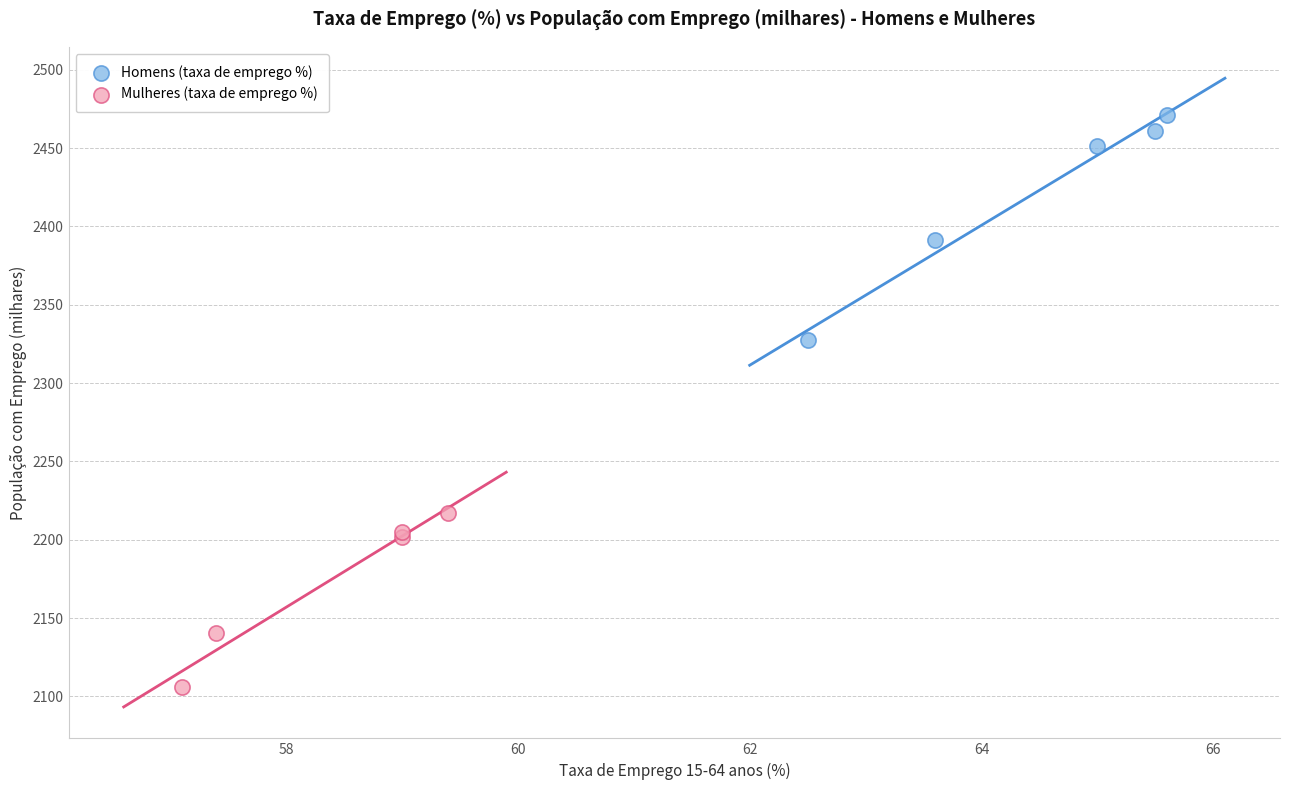

Which series contains the lowest Y value?

Mulheres (taxa de emprego %)